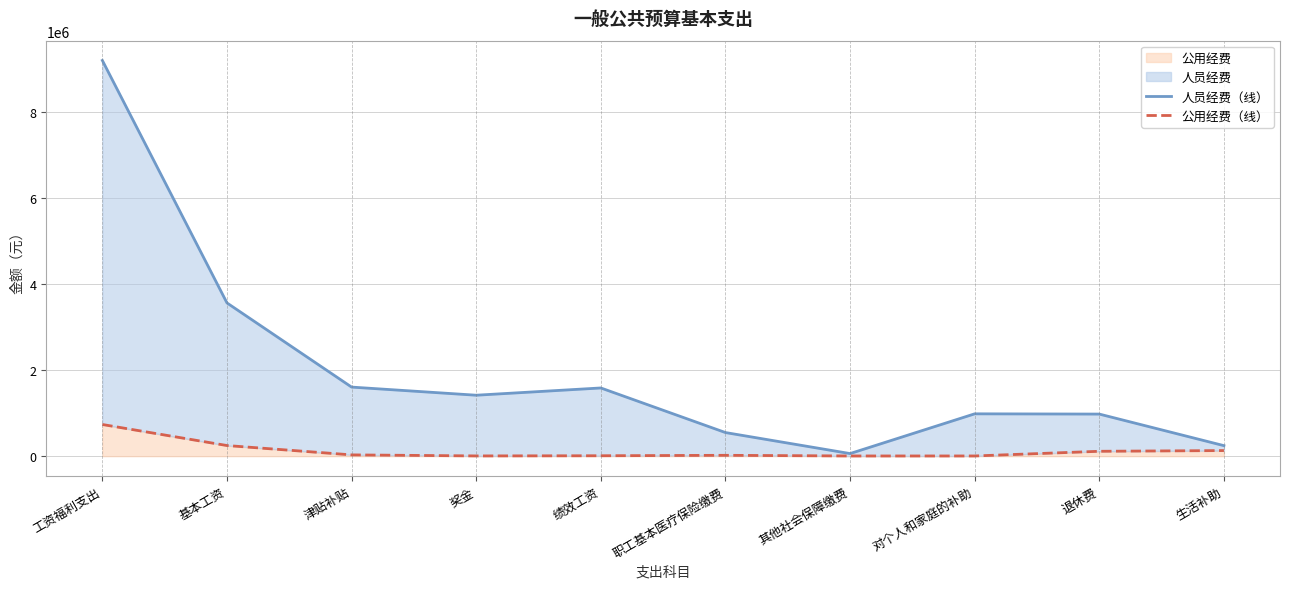

Rank the series at 退休费 from highest to lowest value.

人员经费（线）, 公用经费（线）